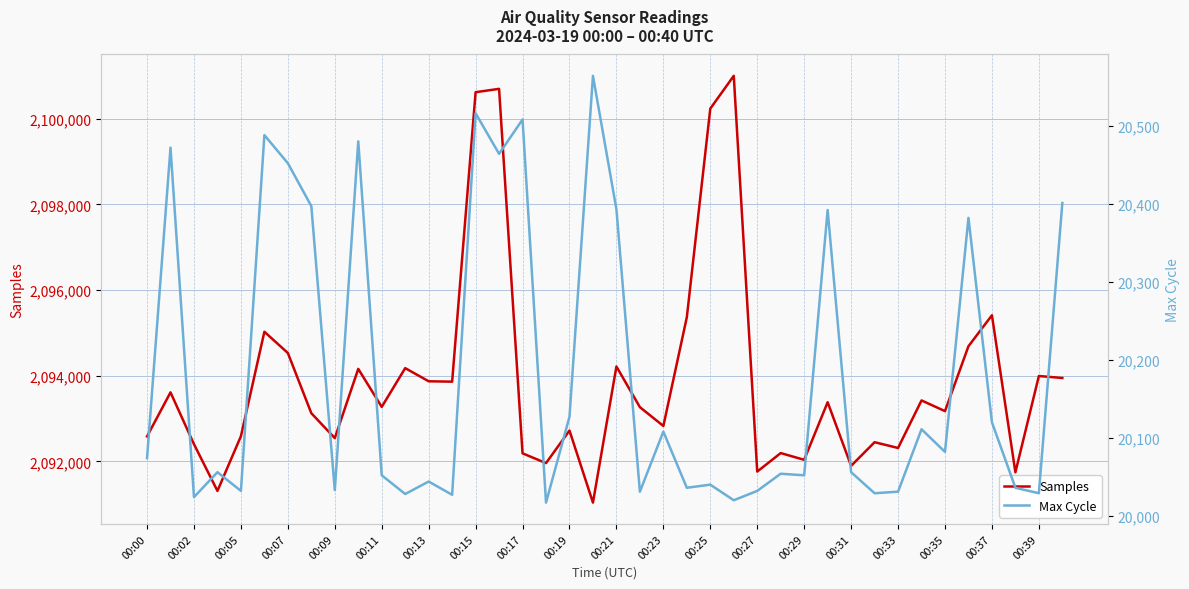

What is the difference between the maximum and minimum values in the Samples series?

9962